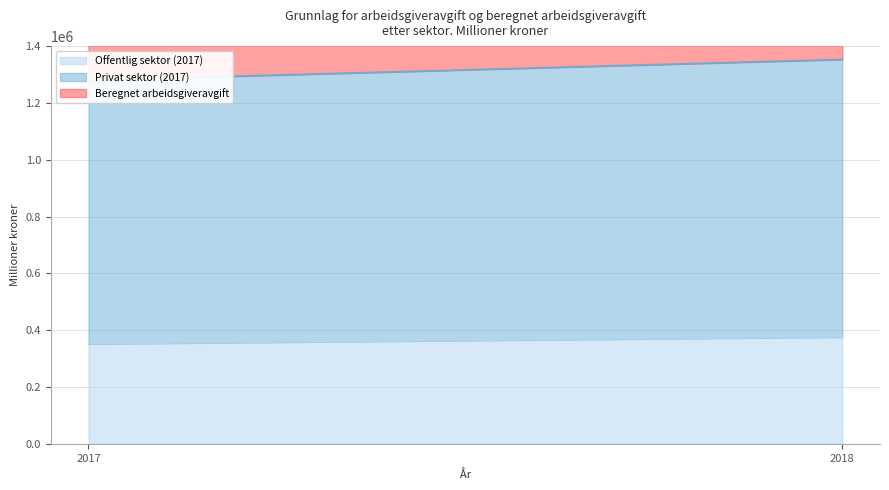

What is the sum of all Privat sektor (2017) values?

1905248